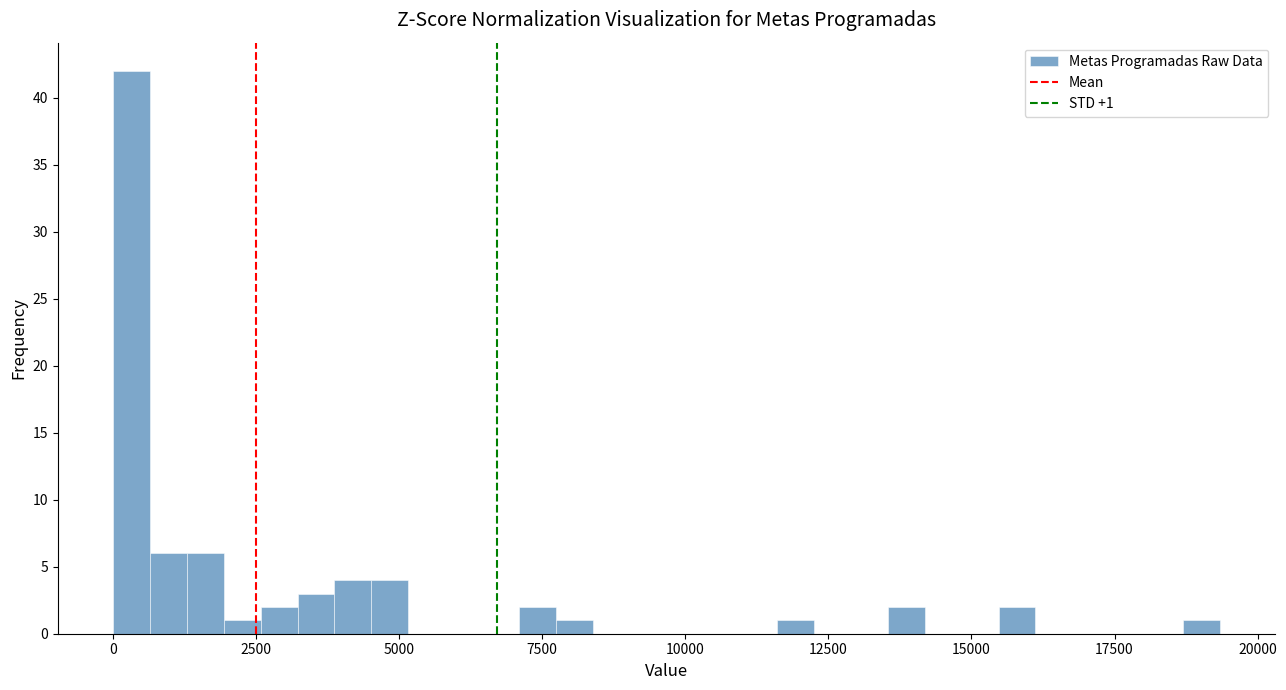

Read against the x-axis, roughly where is the centre of the tallest bar?

500